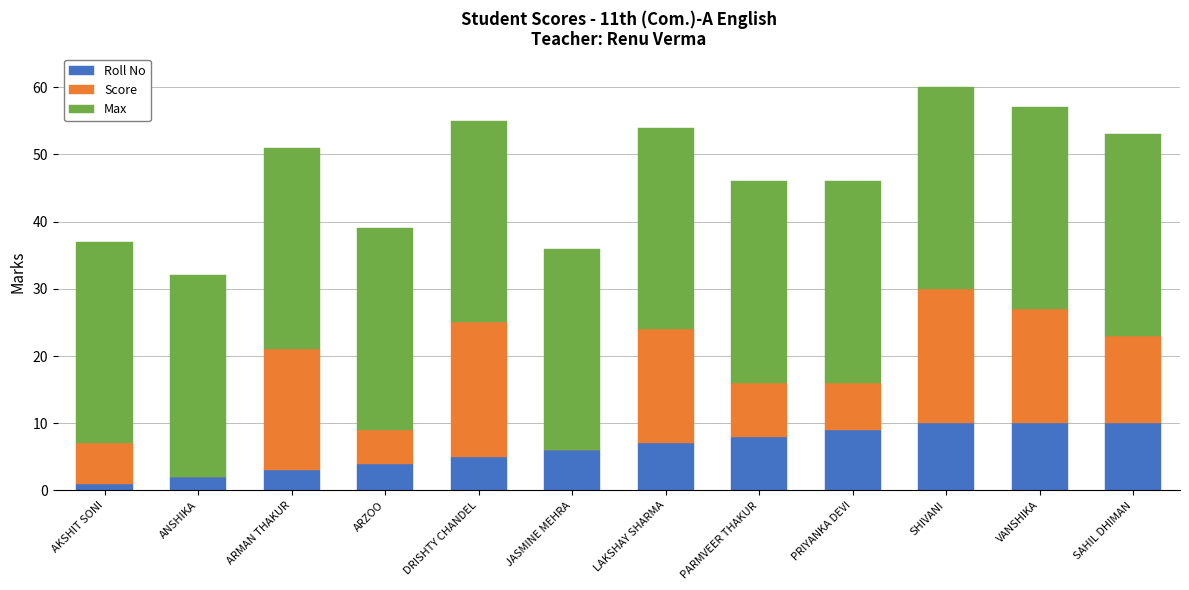

What is the total value across all series at ANSHIKA?

32